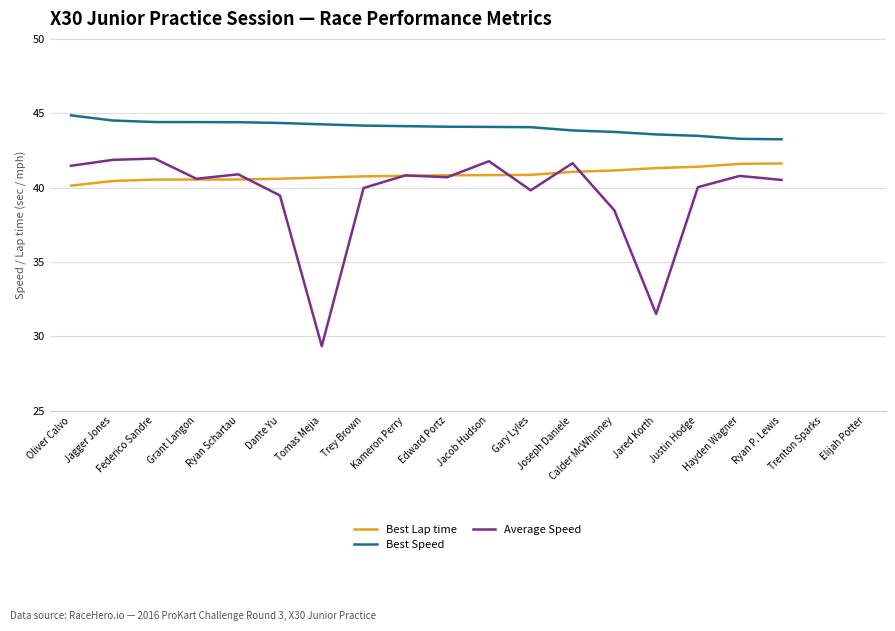

At how many categories does at least one series exceed 36?

18